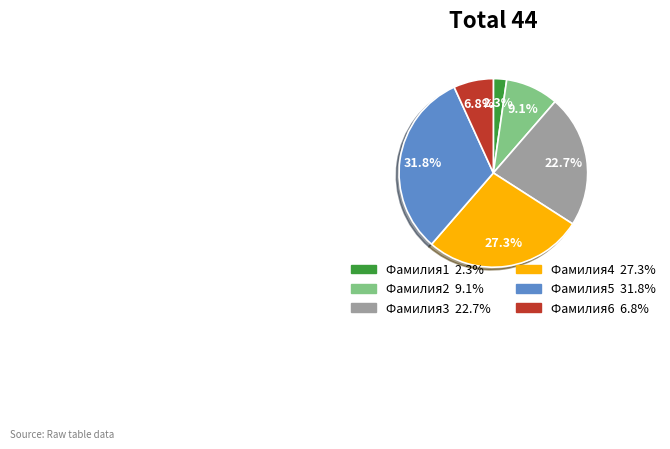

Which slice is the largest?

Фамилия5